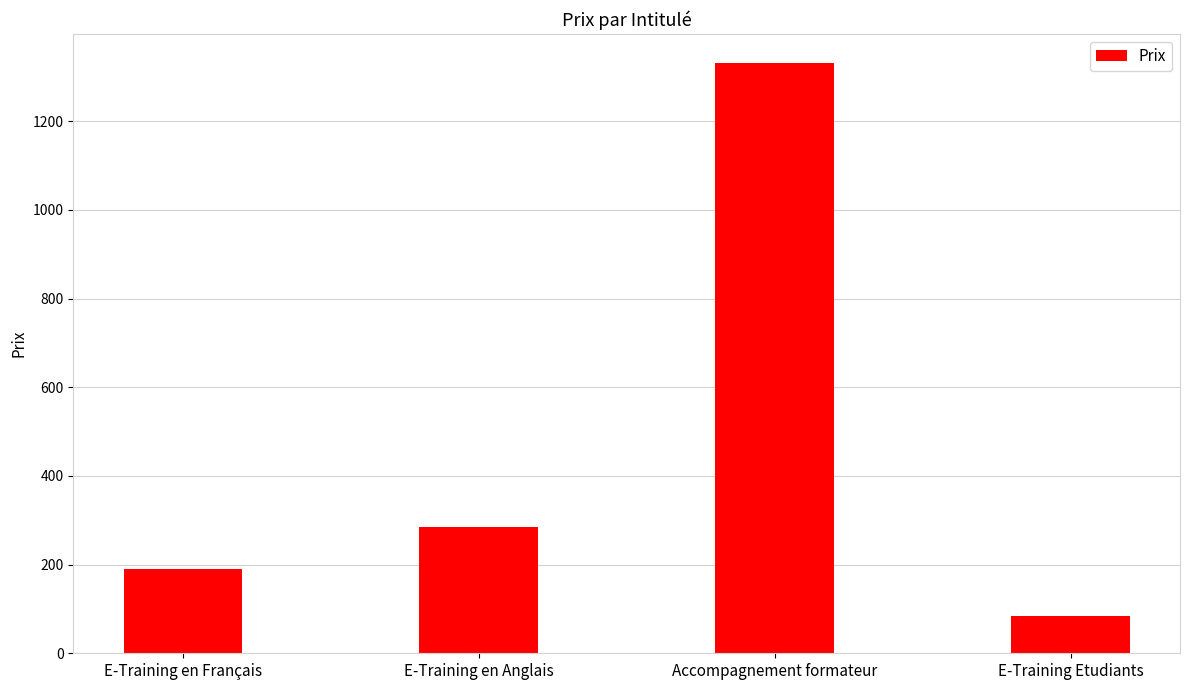

What is the difference between the maximum and second lowest values?

1140